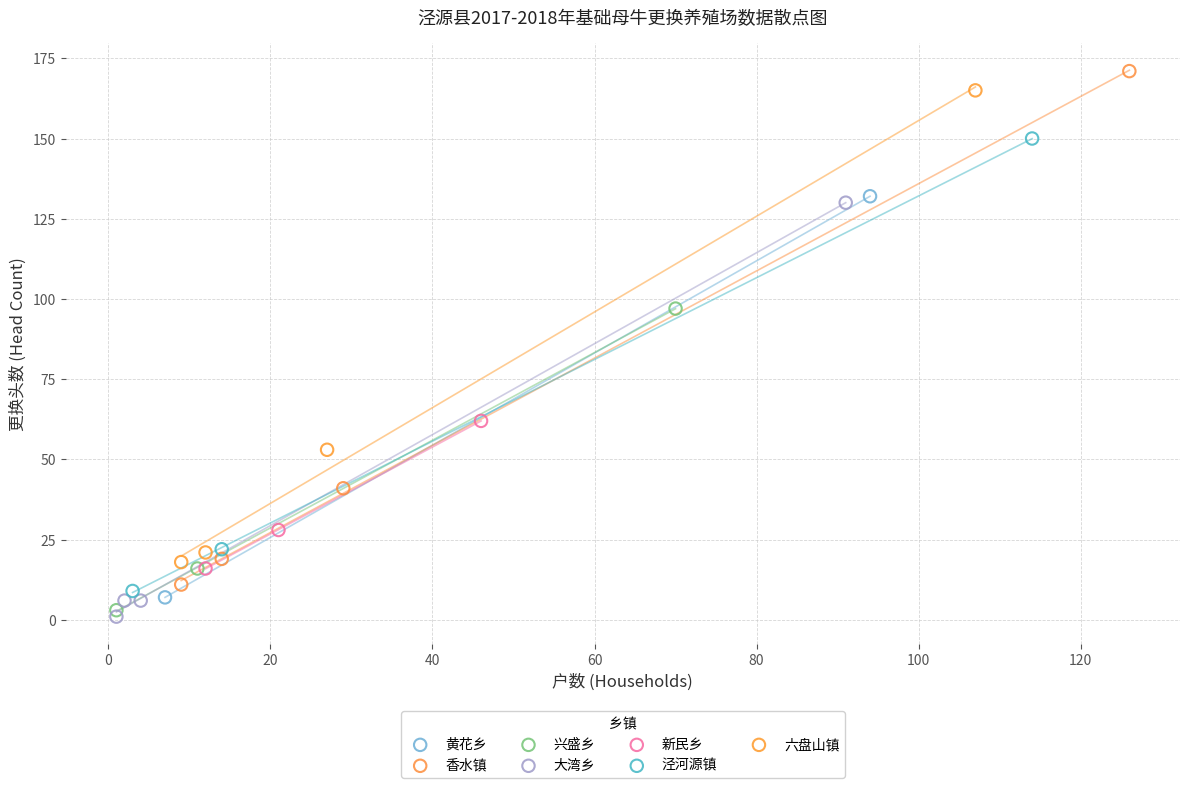

What are all the series names shown in the legend?

黄花乡, 香水镇, 兴盛乡, 大湾乡, 新民乡, 泾河源镇, 六盘山镇